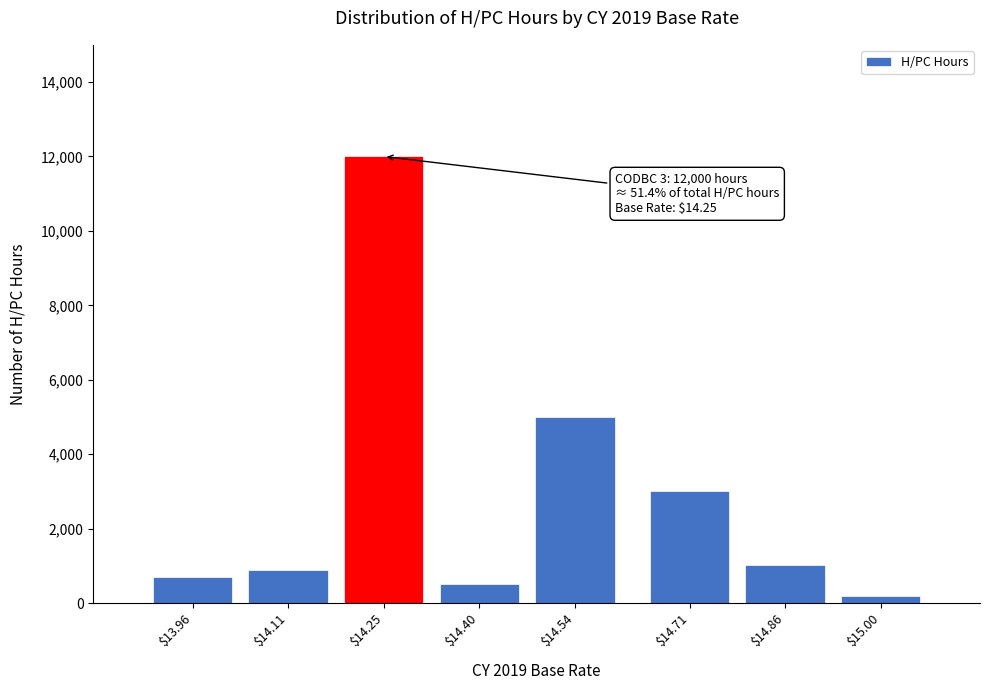

Reading right to left, what are all the values shown in this chart?

200	1033	3000	5000	500	12000	900	700